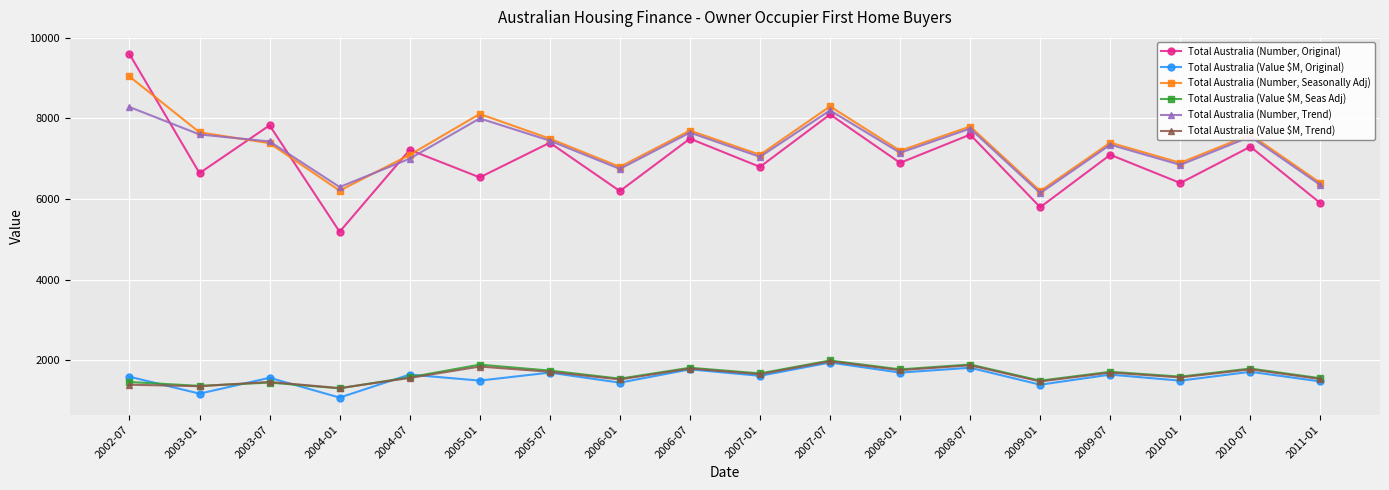

Does the chart have visible grid lines?

Yes